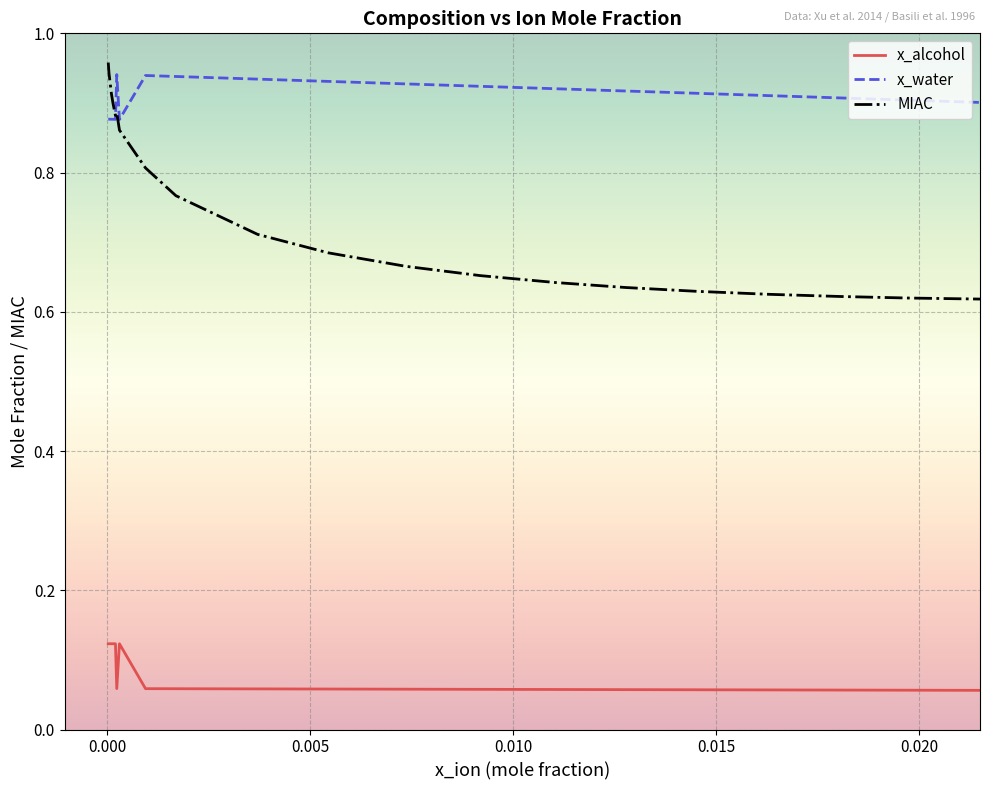

True or false: x_alcohol and x_water cross at least once.

False